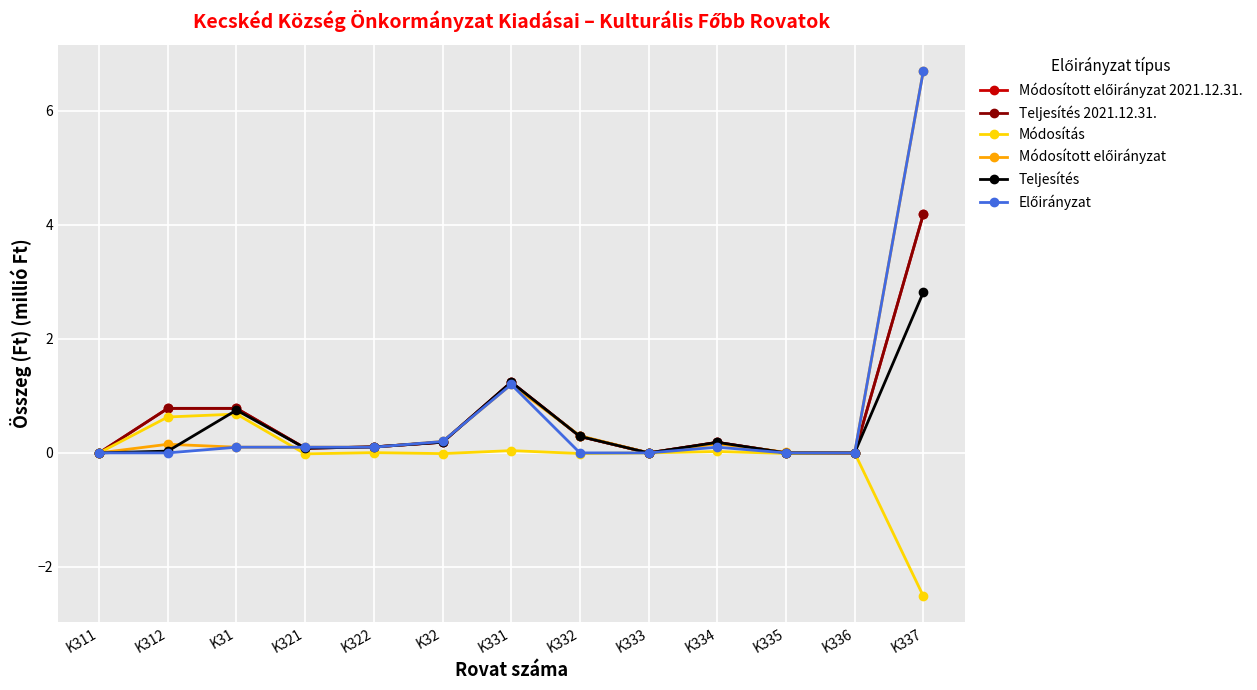

Reading right to left, extract all data points from this chart.

Módosított előirányzat 2021.12.31.: K337=4.2	K336=0.0	K335=0.0	K334=0.2	K333=0.0	K332=0.3	K331=1.2	K32=0.2	K322=0.1	K321=0.1	K31=0.8	K312=0.8	K311=0.0
Teljesítés 2021.12.31.: K337=4.2	K336=0.0	K335=0.0	K334=0.2	K333=0.0	K332=0.3	K331=1.2	K32=0.2	K322=0.1	K321=0.1	K31=0.8	K312=0.8	K311=0.0
Módosítás: K337=-2.5	K336=0.0	K335=-0.0	K334=0.0	K333=0.0	K332=-0.0	K331=0.0	K32=-0.0	K322=0.0	K321=-0.0	K31=0.7	K312=0.6	K311=0.0
Módosított előirányzat: K337=6.7	K336=0.0	K335=0.0	K334=0.2	K333=0.0	K332=0.3	K331=1.2	K32=0.2	K322=0.1	K321=0.1	K31=0.1	K312=0.2	K311=0.0
Teljesítés: K337=2.8	K336=0.0	K335=0.0	K334=0.2	K333=0.0	K332=0.3	K331=1.2	K32=0.2	K322=0.1	K321=0.1	K31=0.8	K312=0.0	K311=0.0
Előirányzat: K337=6.7	K336=0.0	K335=0.0	K334=0.1	K333=0.0	K332=0.0	K331=1.2	K32=0.2	K322=0.1	K321=0.1	K31=0.1	K312=0.0	K311=0.0